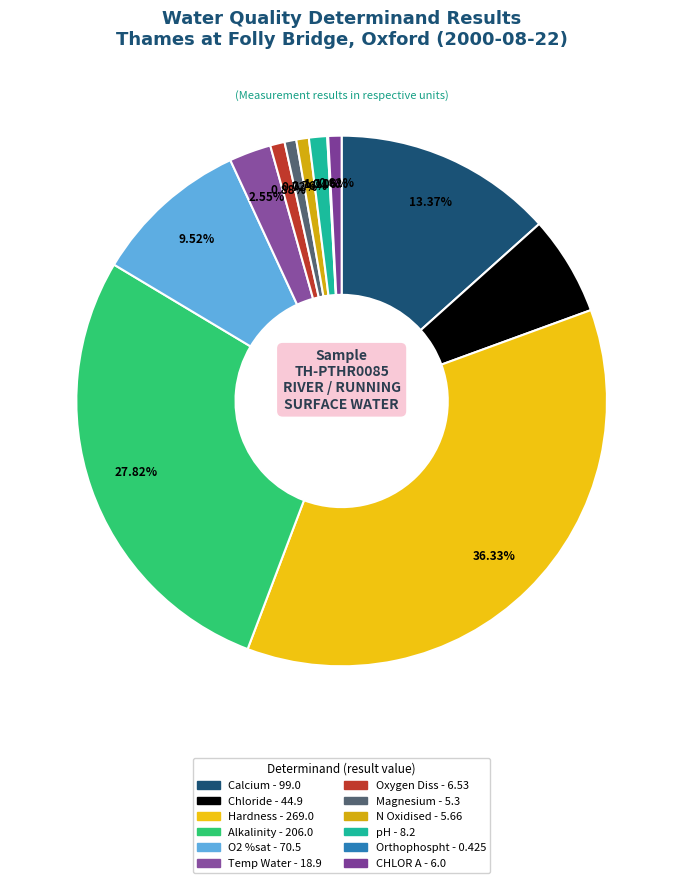

What is the ratio of the value at Calcium to the value at Oxygen Diss?

15.2